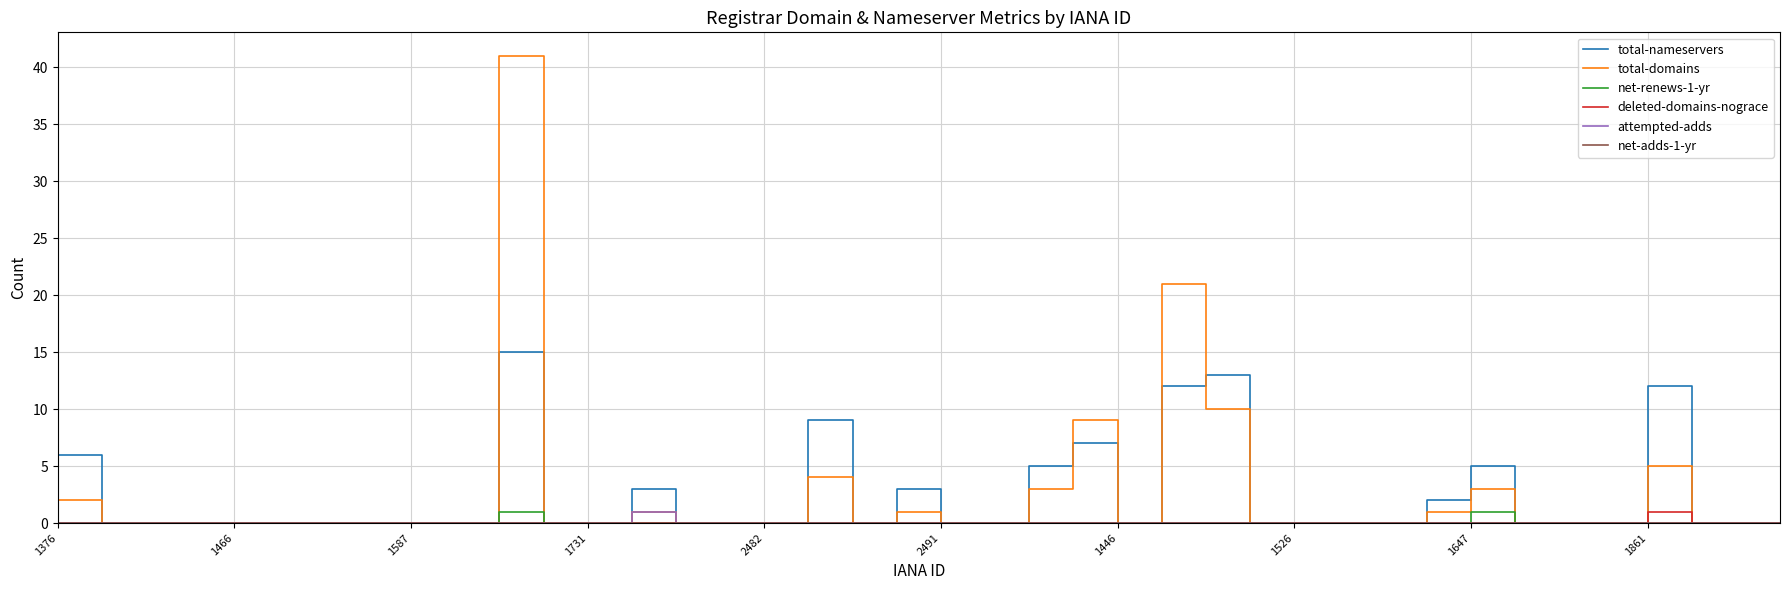

Which series has the widest spread of values?

total-domains